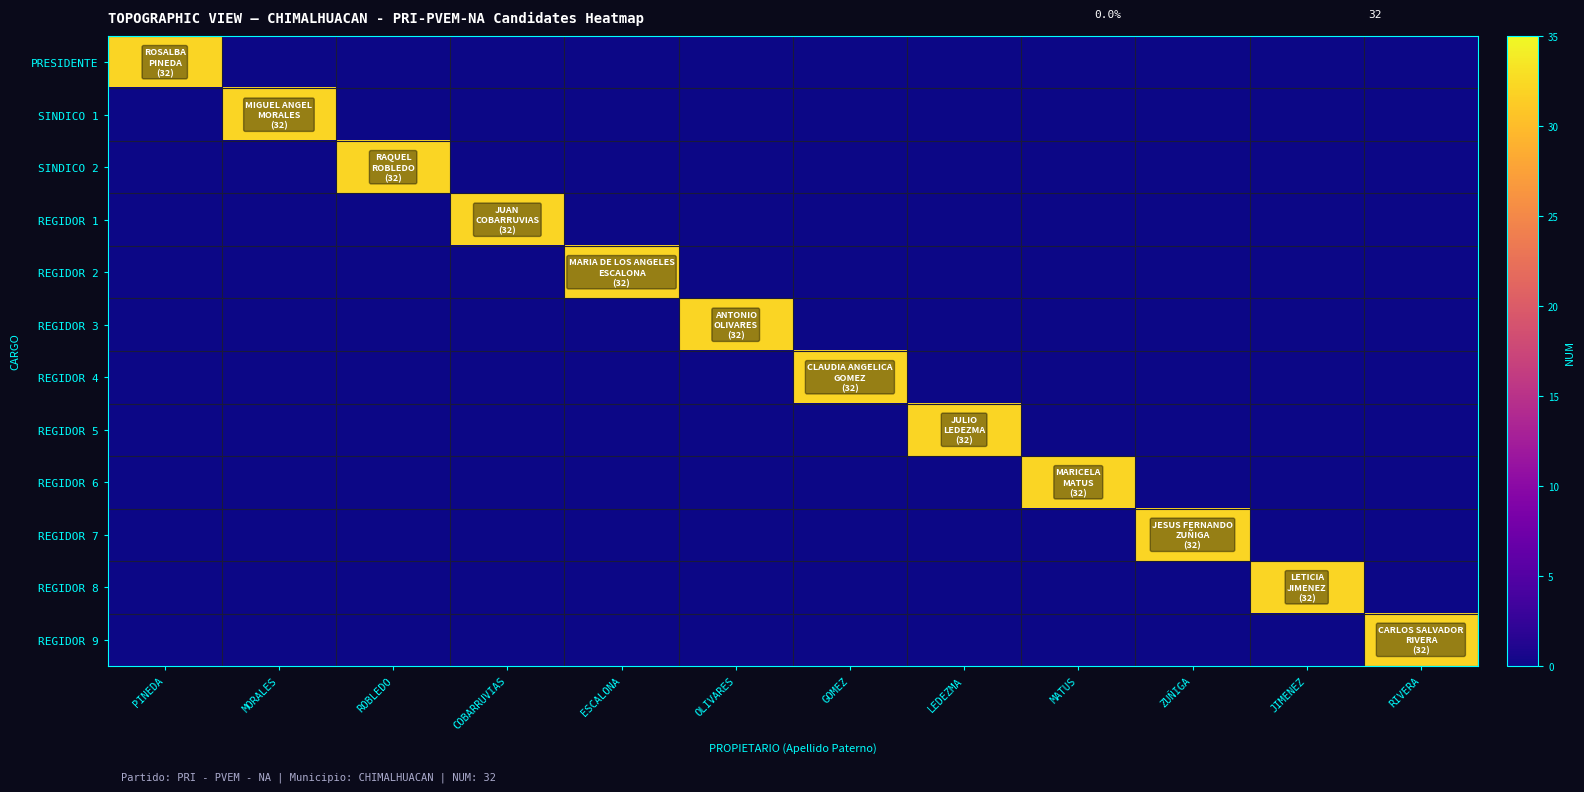

Reading right to left, extract all data points from this chart.

PRESIDENTE: RIVERA=0	JIMENEZ=0	ZUÑIGA=0	MATUS=0	LEDEZMA=0	GOMEZ=0	OLIVARES=0	ESCALONA=0	COBARRUVIAS=0	ROBLEDO=0	MORALES=0	PINEDA=32
SINDICO 1: RIVERA=0	JIMENEZ=0	ZUÑIGA=0	MATUS=0	LEDEZMA=0	GOMEZ=0	OLIVARES=0	ESCALONA=0	COBARRUVIAS=0	ROBLEDO=0	MORALES=32	PINEDA=0
SINDICO 2: RIVERA=0	JIMENEZ=0	ZUÑIGA=0	MATUS=0	LEDEZMA=0	GOMEZ=0	OLIVARES=0	ESCALONA=0	COBARRUVIAS=0	ROBLEDO=32	MORALES=0	PINEDA=0
REGIDOR 1: RIVERA=0	JIMENEZ=0	ZUÑIGA=0	MATUS=0	LEDEZMA=0	GOMEZ=0	OLIVARES=0	ESCALONA=0	COBARRUVIAS=32	ROBLEDO=0	MORALES=0	PINEDA=0
REGIDOR 2: RIVERA=0	JIMENEZ=0	ZUÑIGA=0	MATUS=0	LEDEZMA=0	GOMEZ=0	OLIVARES=0	ESCALONA=32	COBARRUVIAS=0	ROBLEDO=0	MORALES=0	PINEDA=0
REGIDOR 3: RIVERA=0	JIMENEZ=0	ZUÑIGA=0	MATUS=0	LEDEZMA=0	GOMEZ=0	OLIVARES=32	ESCALONA=0	COBARRUVIAS=0	ROBLEDO=0	MORALES=0	PINEDA=0
REGIDOR 4: RIVERA=0	JIMENEZ=0	ZUÑIGA=0	MATUS=0	LEDEZMA=0	GOMEZ=32	OLIVARES=0	ESCALONA=0	COBARRUVIAS=0	ROBLEDO=0	MORALES=0	PINEDA=0
REGIDOR 5: RIVERA=0	JIMENEZ=0	ZUÑIGA=0	MATUS=0	LEDEZMA=32	GOMEZ=0	OLIVARES=0	ESCALONA=0	COBARRUVIAS=0	ROBLEDO=0	MORALES=0	PINEDA=0
REGIDOR 6: RIVERA=0	JIMENEZ=0	ZUÑIGA=0	MATUS=32	LEDEZMA=0	GOMEZ=0	OLIVARES=0	ESCALONA=0	COBARRUVIAS=0	ROBLEDO=0	MORALES=0	PINEDA=0
REGIDOR 7: RIVERA=0	JIMENEZ=0	ZUÑIGA=32	MATUS=0	LEDEZMA=0	GOMEZ=0	OLIVARES=0	ESCALONA=0	COBARRUVIAS=0	ROBLEDO=0	MORALES=0	PINEDA=0
REGIDOR 8: RIVERA=0	JIMENEZ=32	ZUÑIGA=0	MATUS=0	LEDEZMA=0	GOMEZ=0	OLIVARES=0	ESCALONA=0	COBARRUVIAS=0	ROBLEDO=0	MORALES=0	PINEDA=0
REGIDOR 9: RIVERA=32	JIMENEZ=0	ZUÑIGA=0	MATUS=0	LEDEZMA=0	GOMEZ=0	OLIVARES=0	ESCALONA=0	COBARRUVIAS=0	ROBLEDO=0	MORALES=0	PINEDA=0